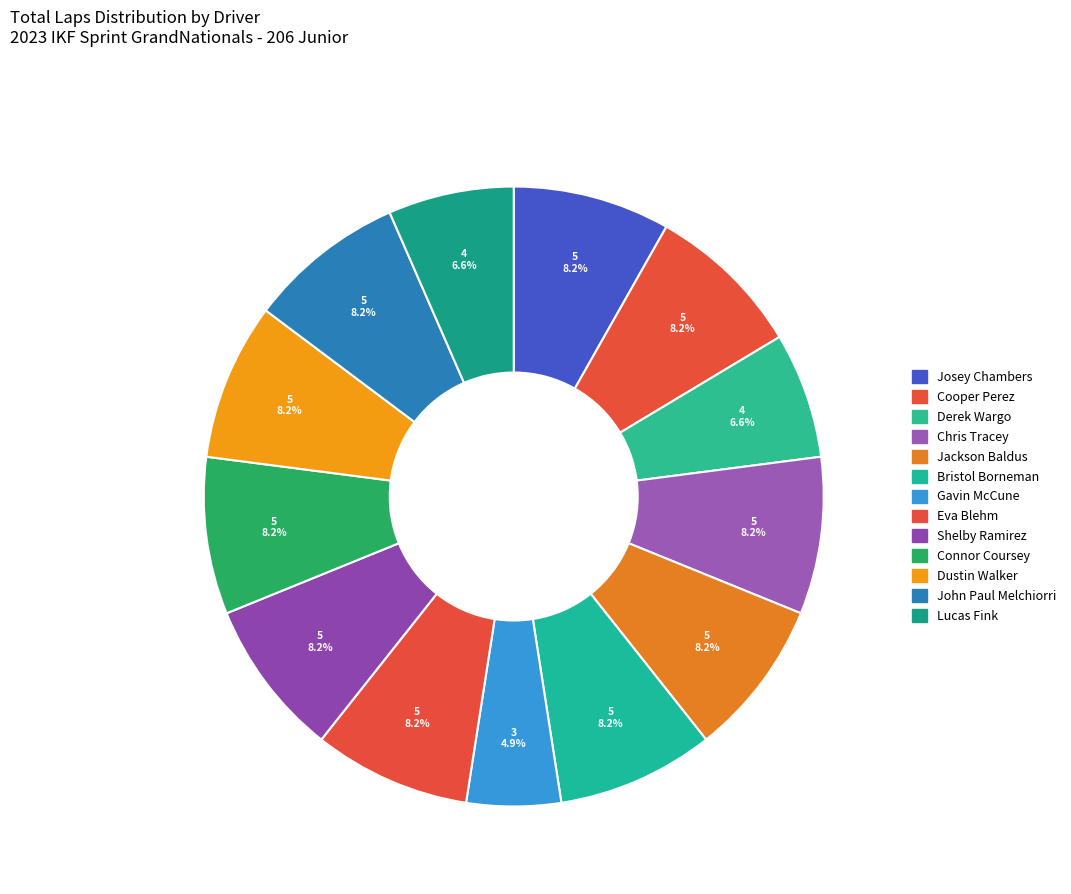

What portion of the pie excludes Cooper Perez?

91.8%